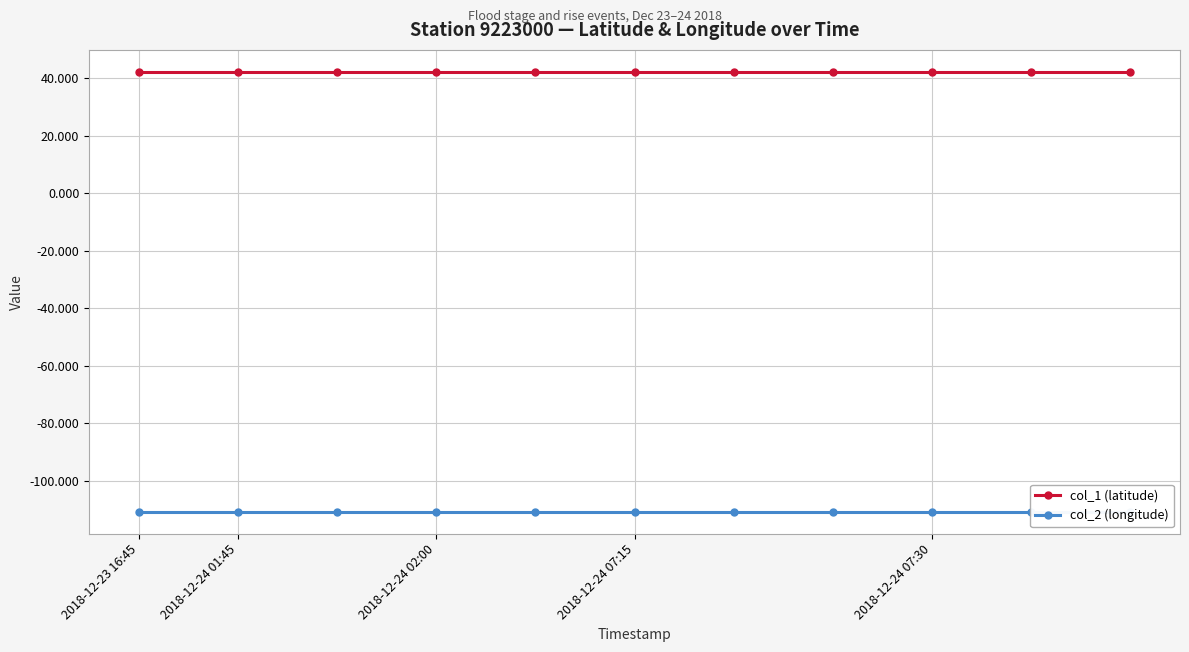

What is the minimum value shown in the chart?

-110.7